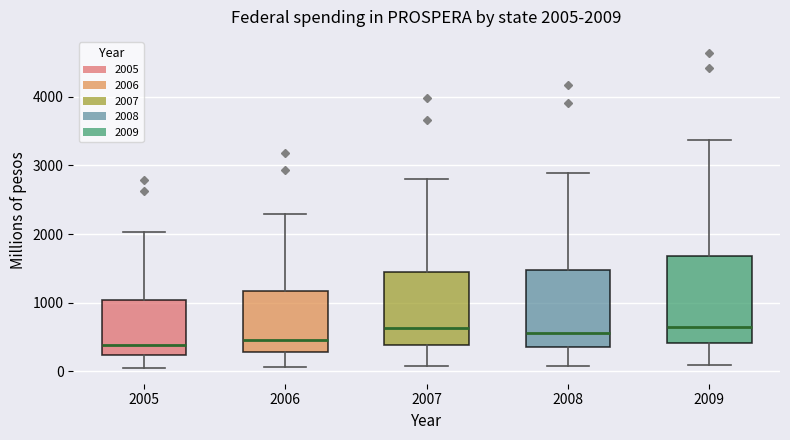

Comparing the boxes themselves (not the whiskers), which one is the tallest?

2009